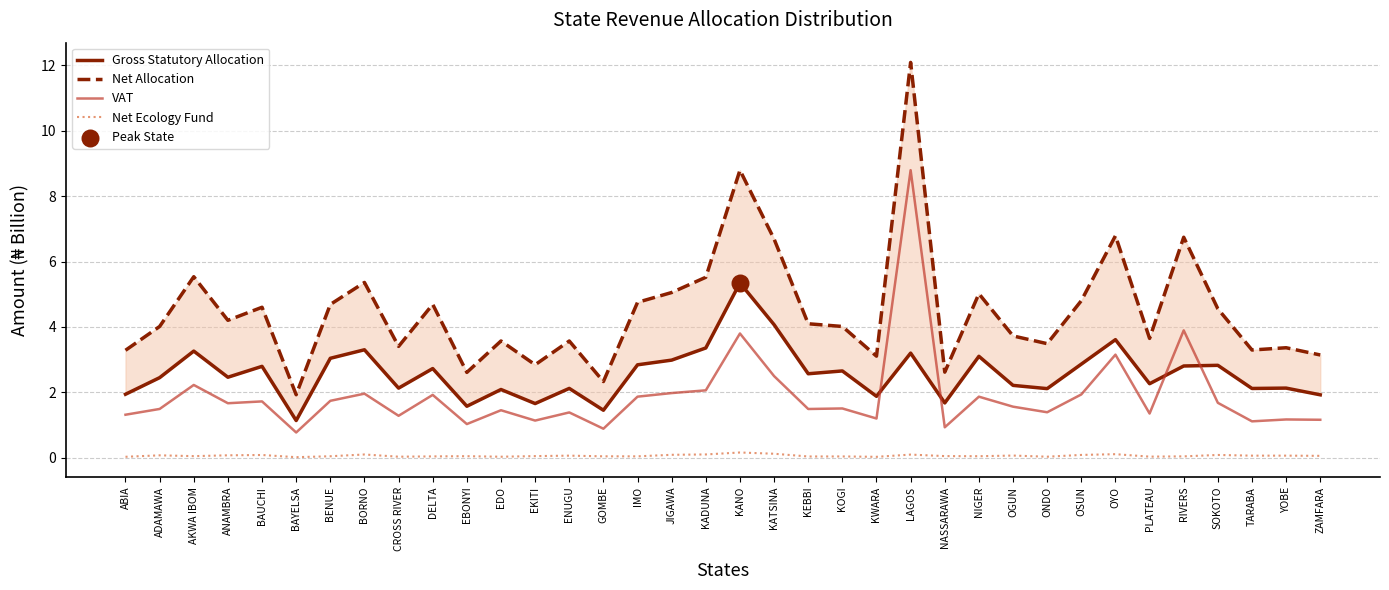

At how many categories does at least one series exceed 7?

2